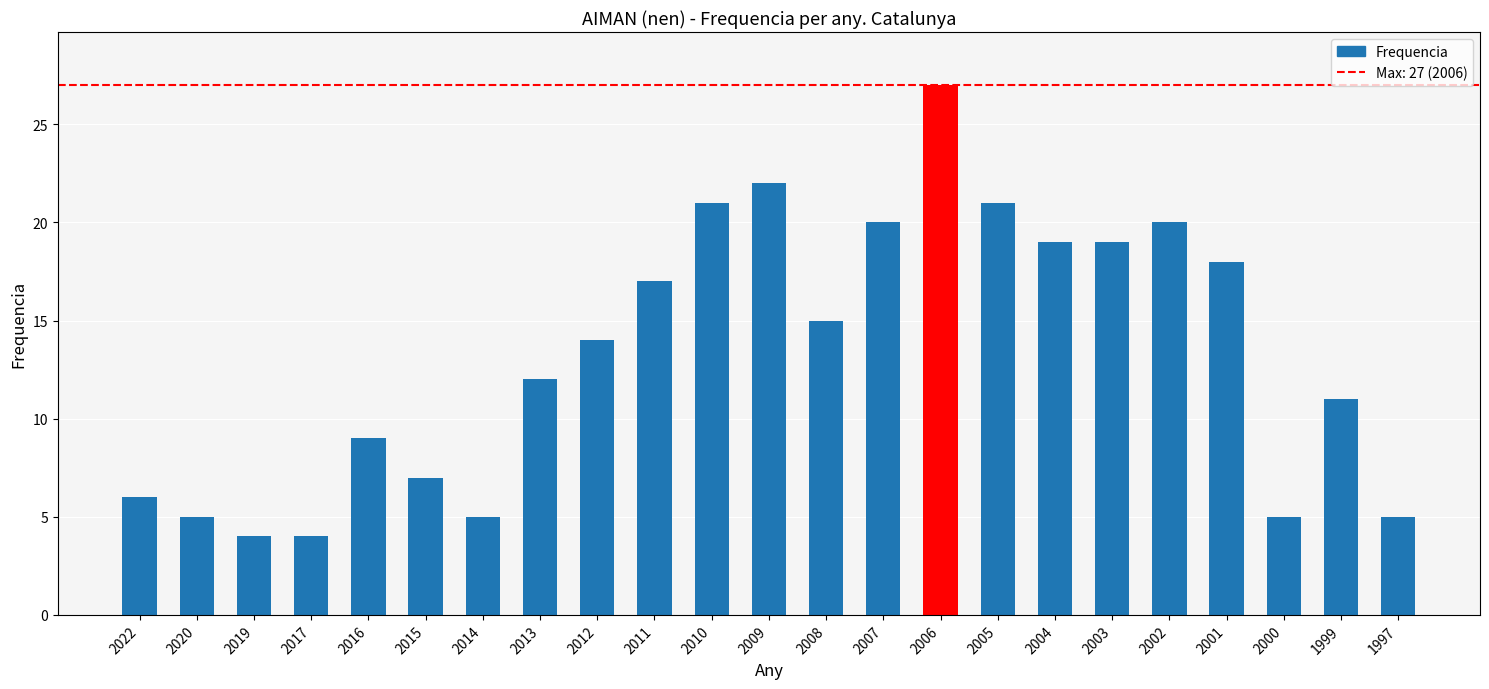

How many bars are there in total?

23